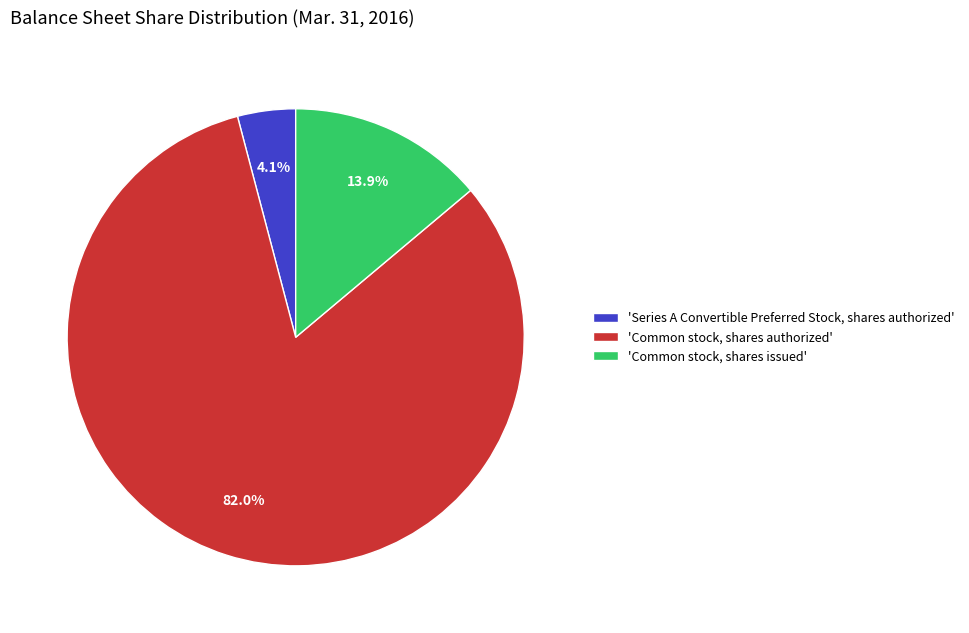

Which has a higher value, 'Common stock, shares issued' or 'Common stock, shares authorized'?

'Common stock, shares authorized'